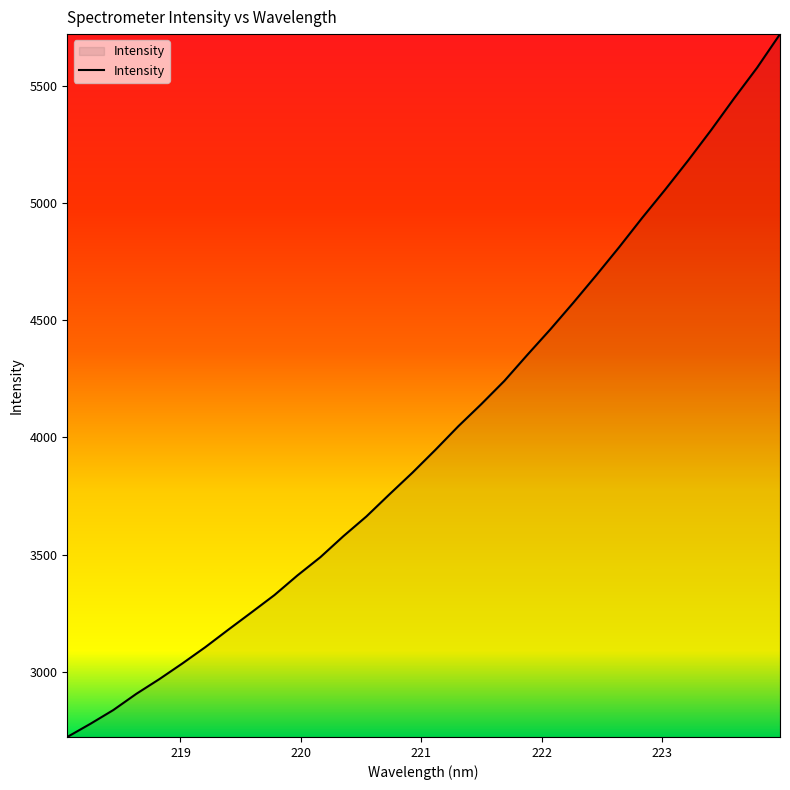

Reading left to right, what are all the values shown in this chart?

2721.9	2777.8	2836.8	2905.9	2968.6	3035.4	3105.2	3179.8	3253.1	3327.1	3410.9	3489.0	3578.5	3662.6	3756.8	3849.2	3946.7	4047.6	4142.0	4240.8	4351.9	4460.6	4574.3	4691.5	4811.8	4936.6	5057.0	5181.4	5311.0	5446.1	5576.8	5720.4